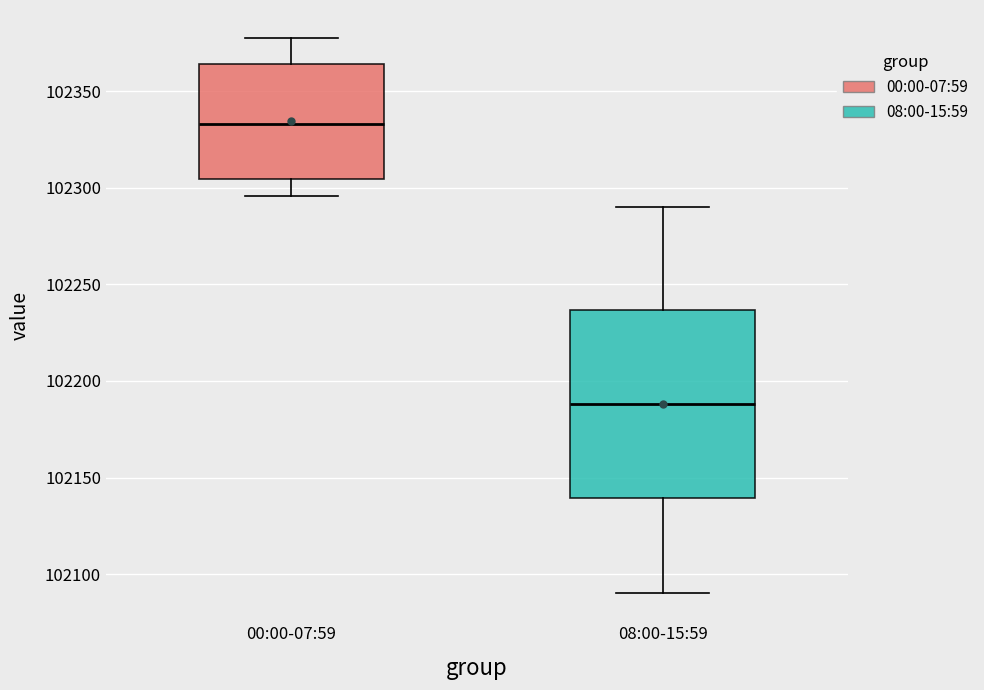

Reading left to right, read every box against the y-axis: the position of its median line, the range the box covers, and the ends of its whiskers. The values are not printed on the chart, so give them approximately, as read against the axis.

00:00-07:59: median 102335, box 102305 to 102365, whiskers 102295 to 102380
08:00-15:59: median 102190, box 102140 to 102235, whiskers 102090 to 102290